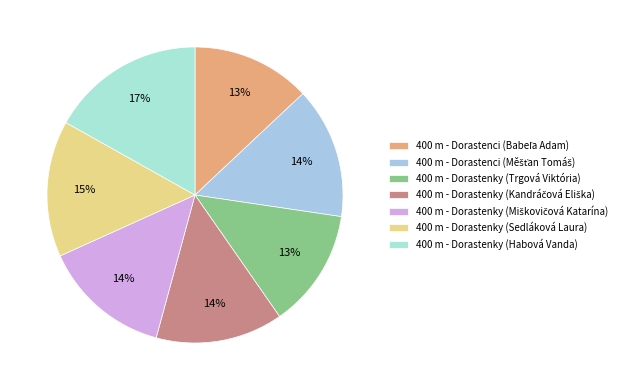

To the nearest percent, what is the average slice percentage?

14%